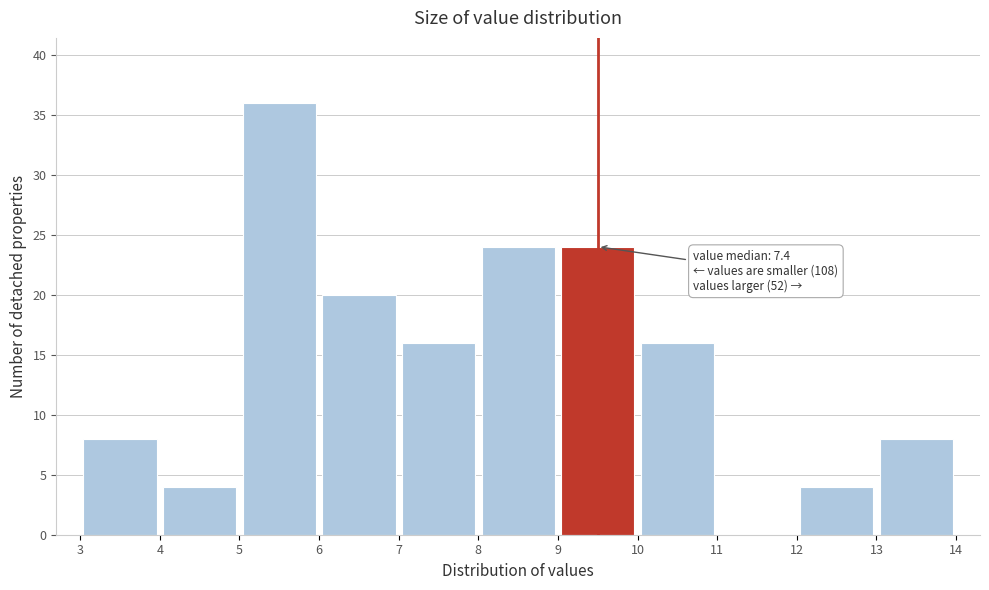

Over which range of the x-axis is the bar tallest?

5 to 6